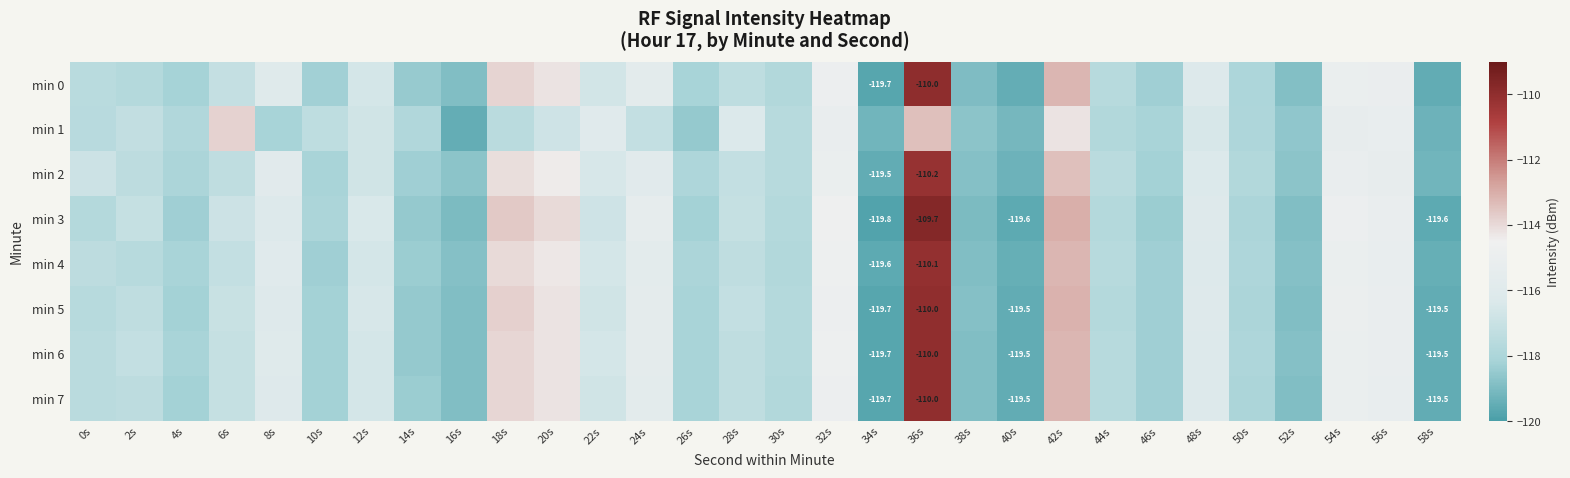

What is the difference between the maximum and minimum values in the min 1 series?

6.0